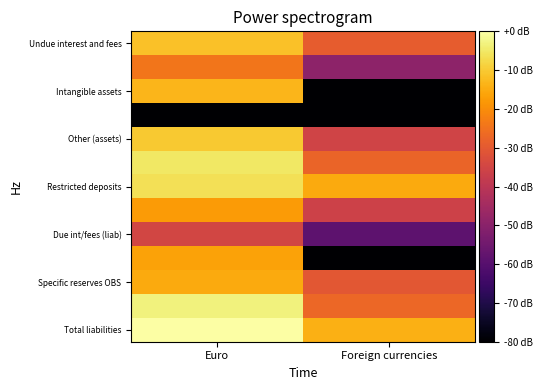

How many distinct data groups are displayed?

13